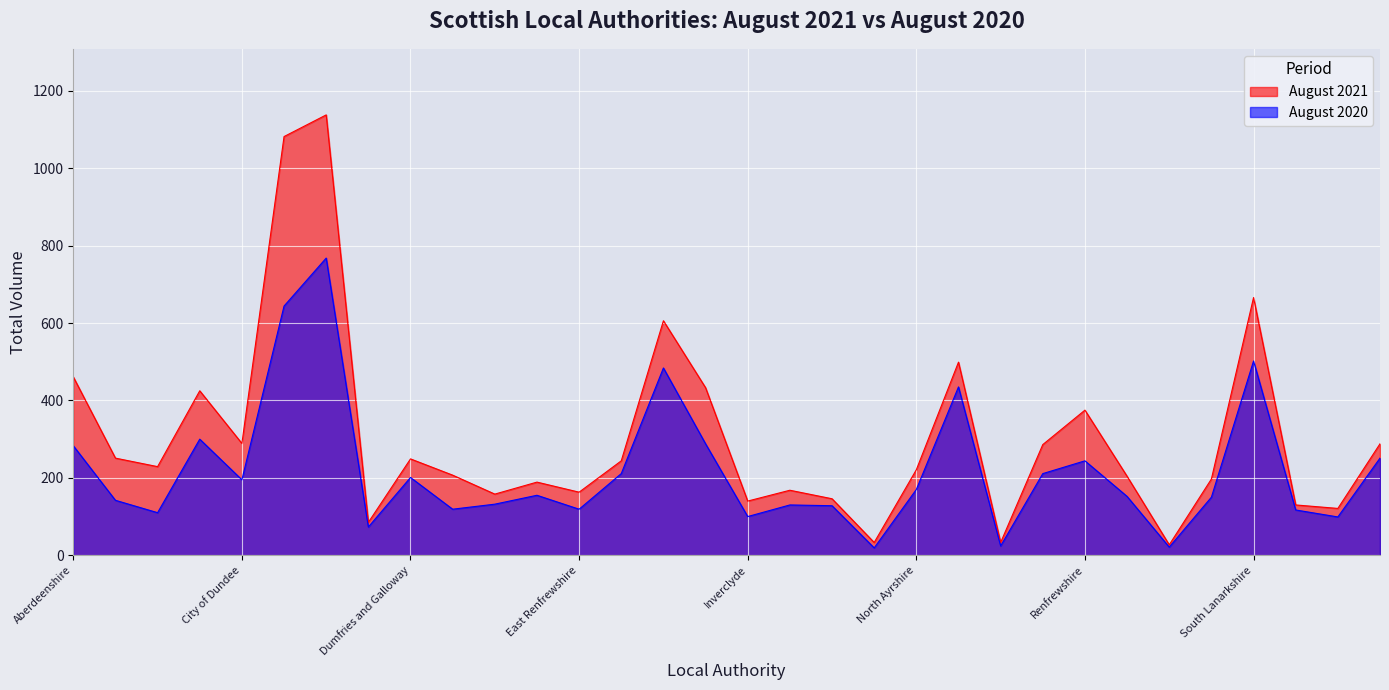

Which category has the lowest value in the August 2021 series?

Shetland Islands